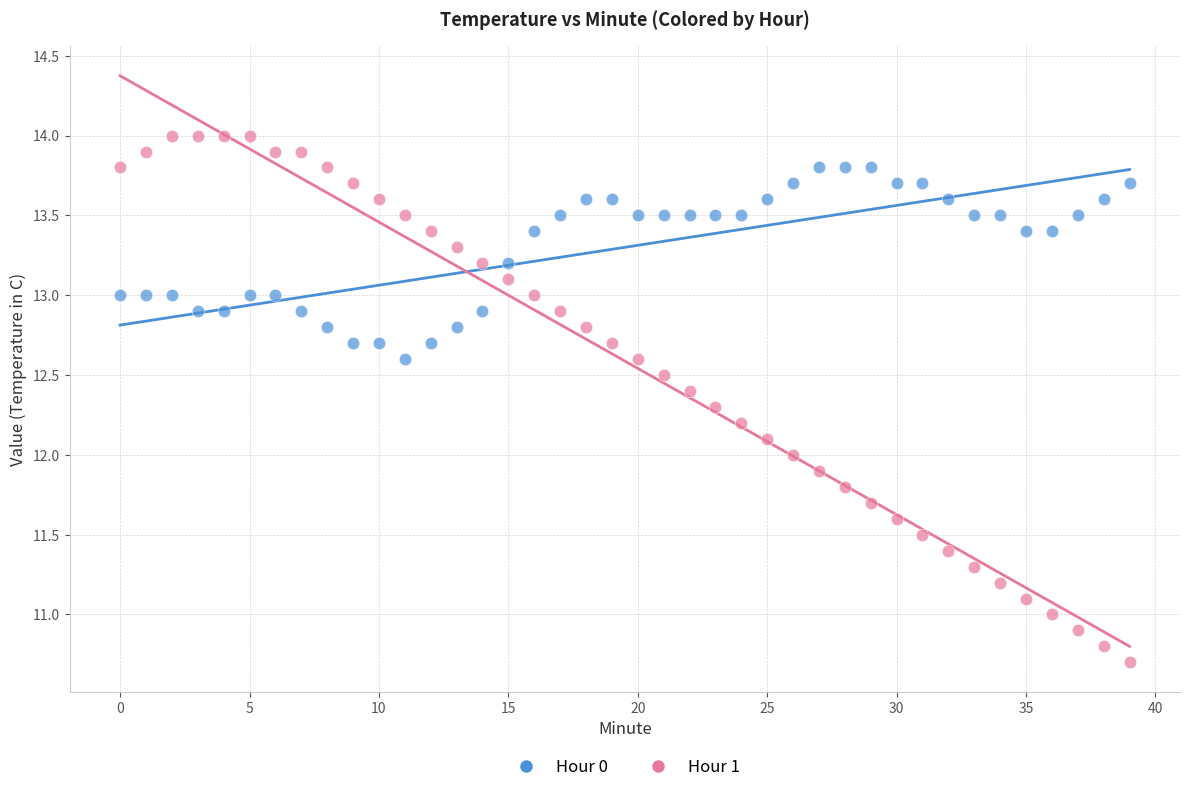

Which series reaches the minimum Y coordinate?

Hour 1